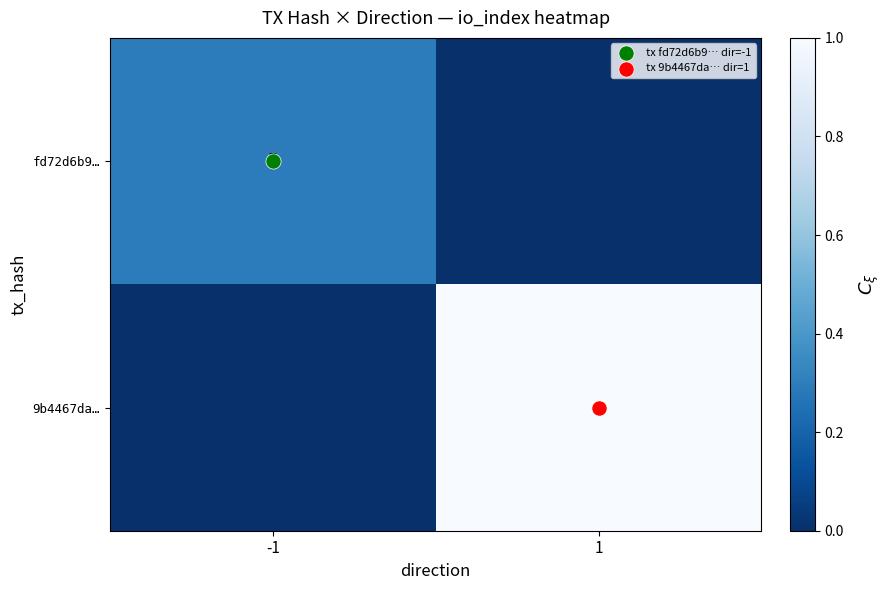

At -1, list the series in order from largest to smallest.

fd72d6b9…, 9b4467da…